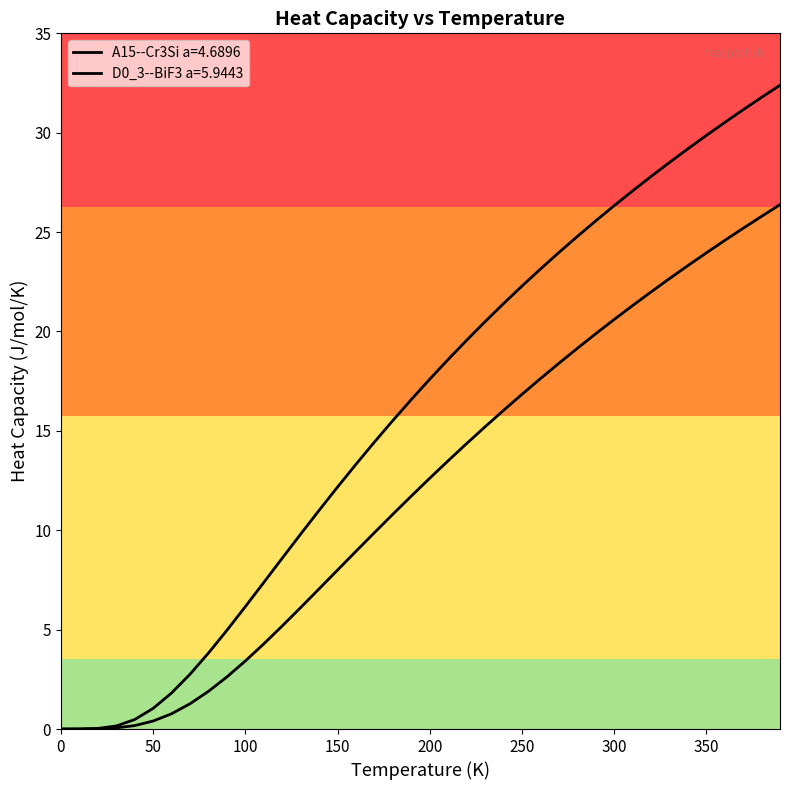

Does the chart display data point markers on the line(s)?

No